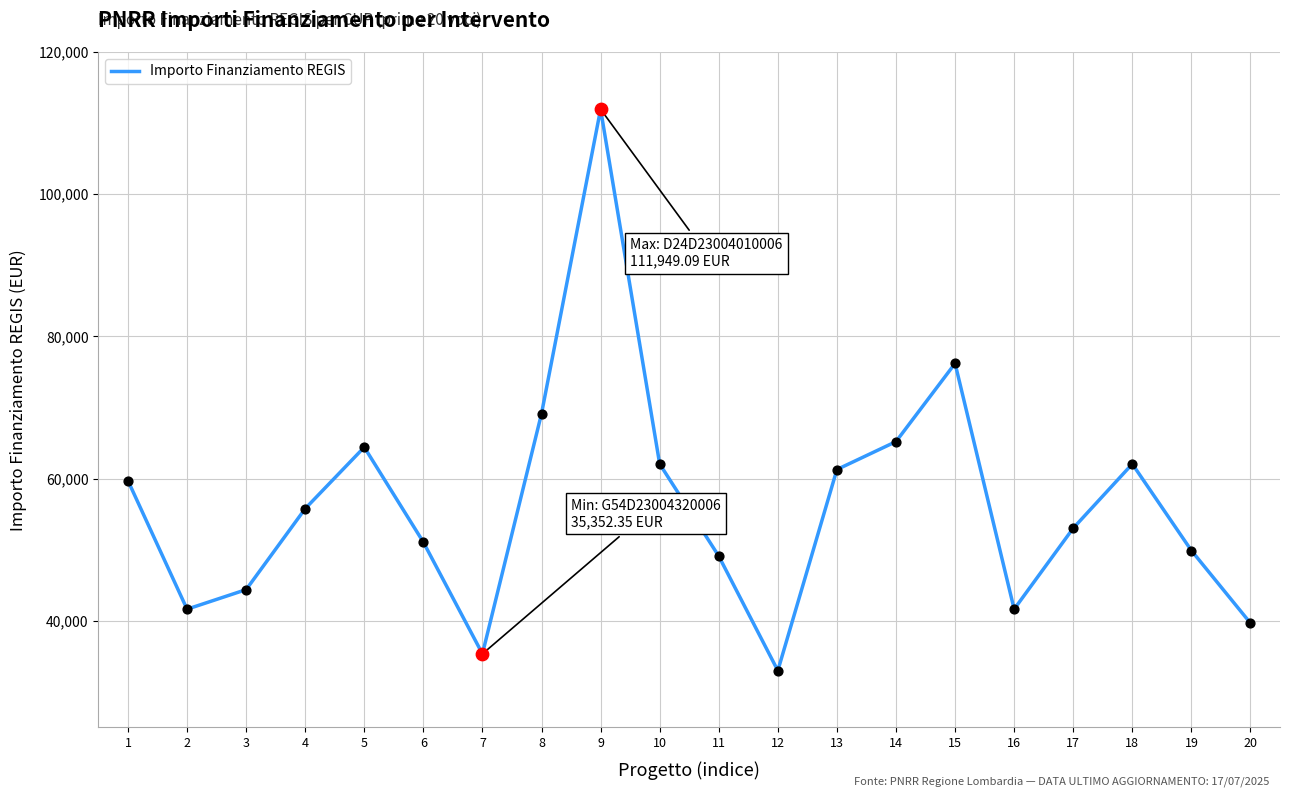

Between 14 and 5, which is larger?

14